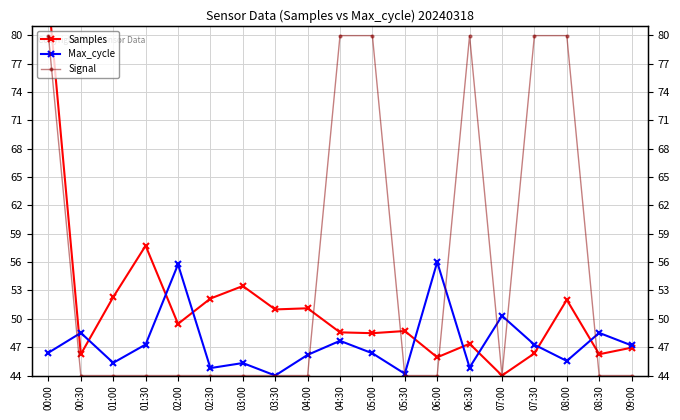

In Samples, how many points are lower than both neighbors (excluding endpoints)?

7